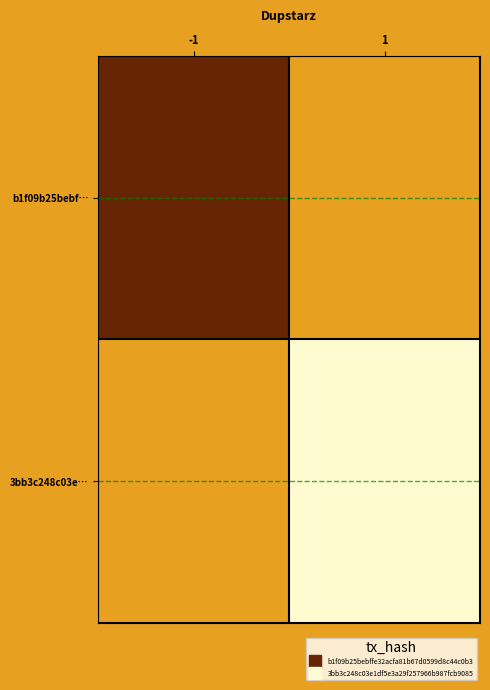

List the labels in order of b1f09b25bebf… value, largest first.

-1, 1